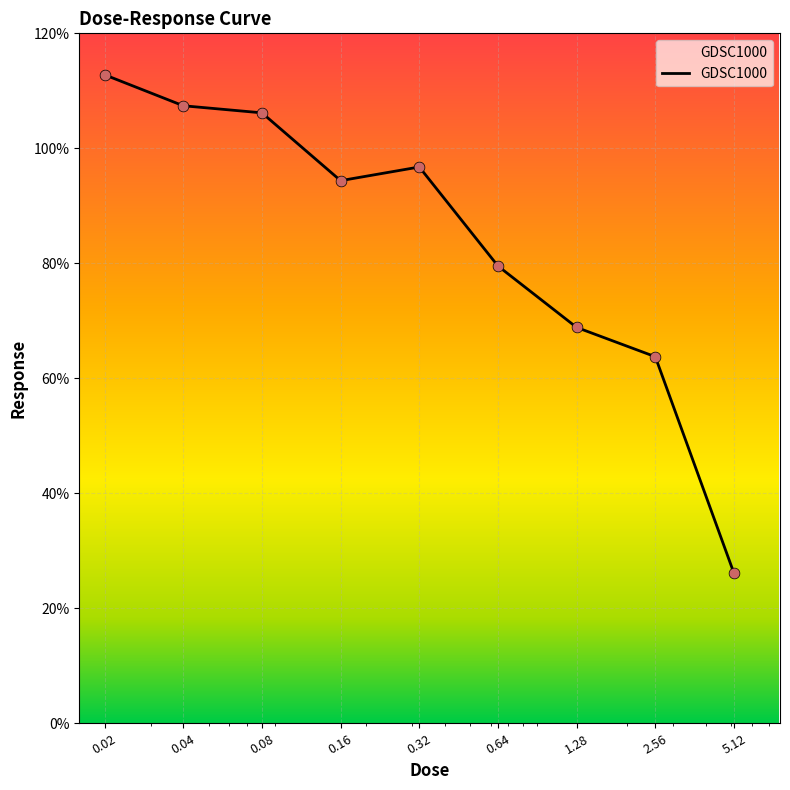

What is the difference between the maximum and minimum values?

86.7